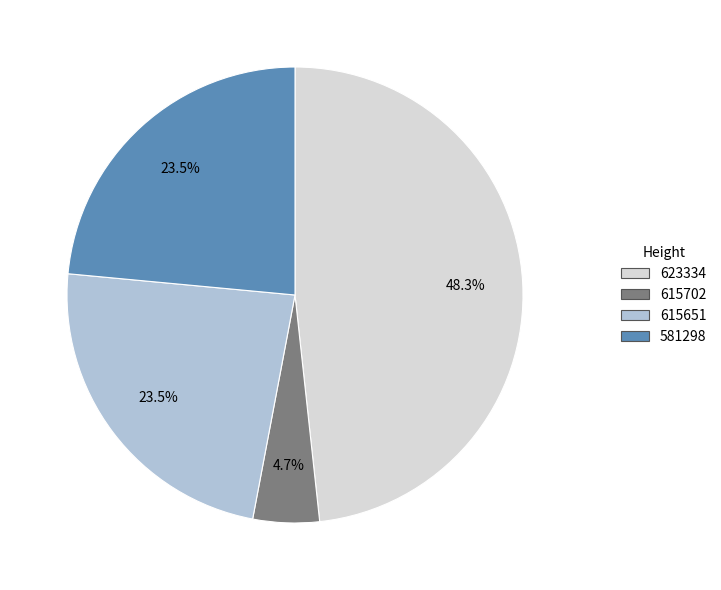

Does any single category account for the majority?

No